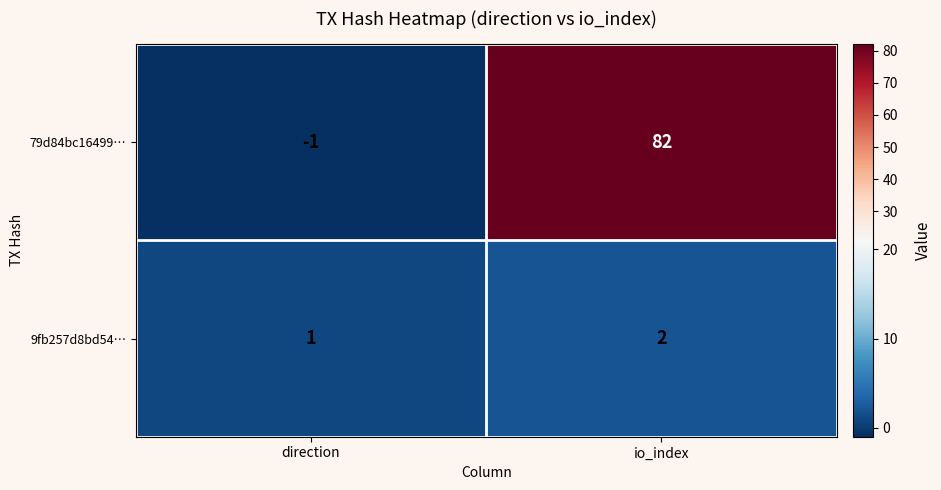

Rank the series by their average value, from highest to lowest.

79d84bc16499…, 9fb257d8bd54…